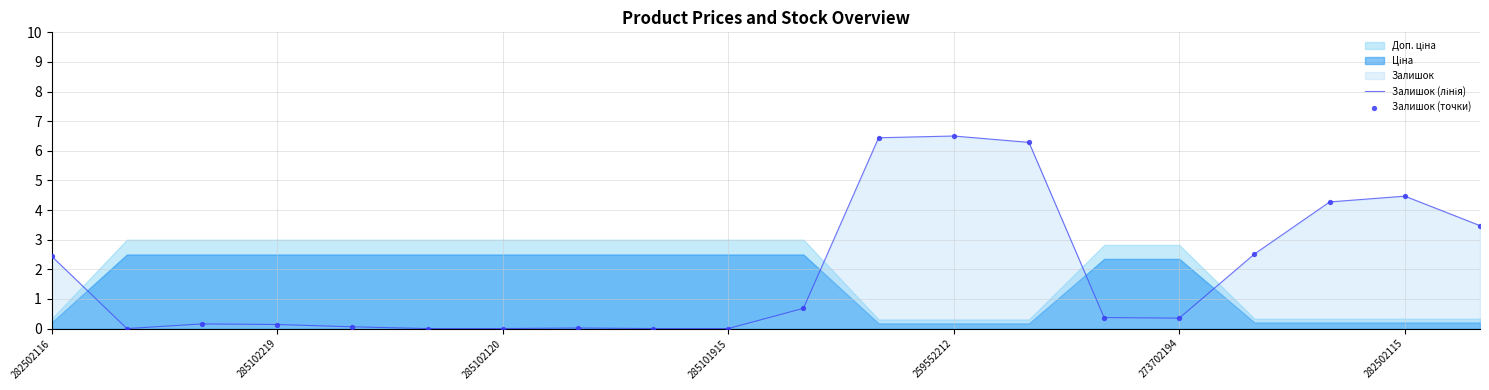

Which series has the largest total across all categories?

Залишок (лінія)